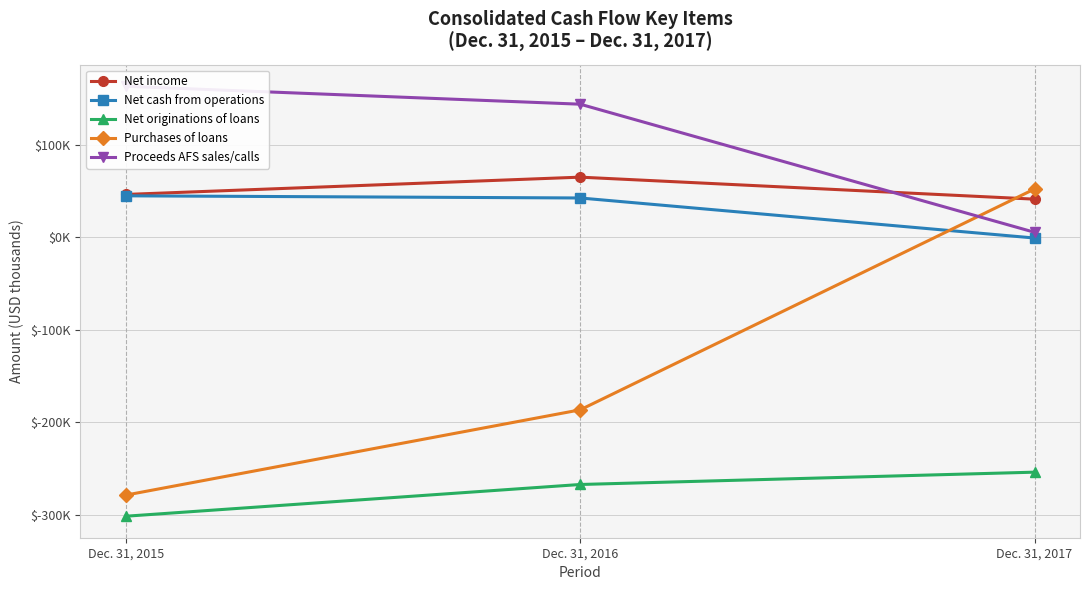

Reading right to left, list all the values displayed in this chart.

Net income: 41121	64916	46209
Net cash from operations: -916	42395	44730
Net originations of loans: -254114	-267446	-301766
Purchases of loans: 52106	-186717	-278928
Proceeds AFS sales/calls: 5284	143819	163158